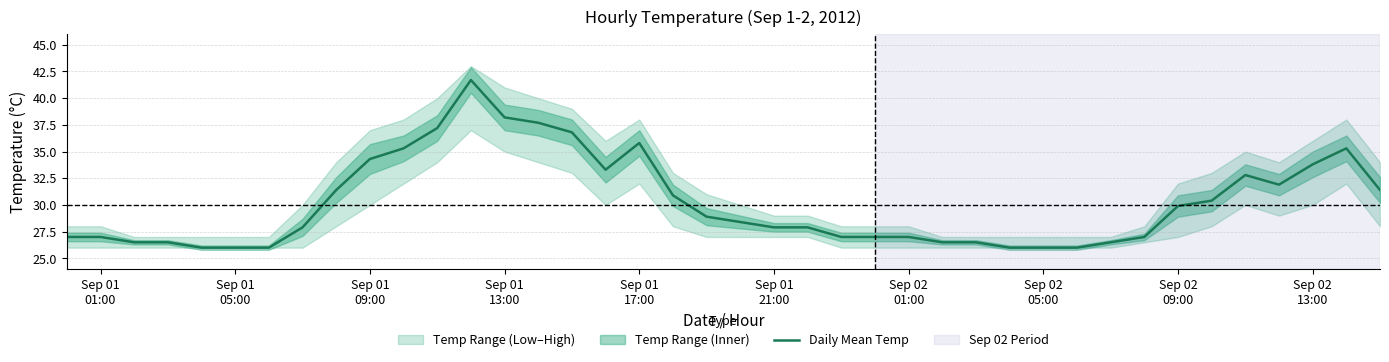

What is the highest value of the Daily Mean Temp series?

41.7